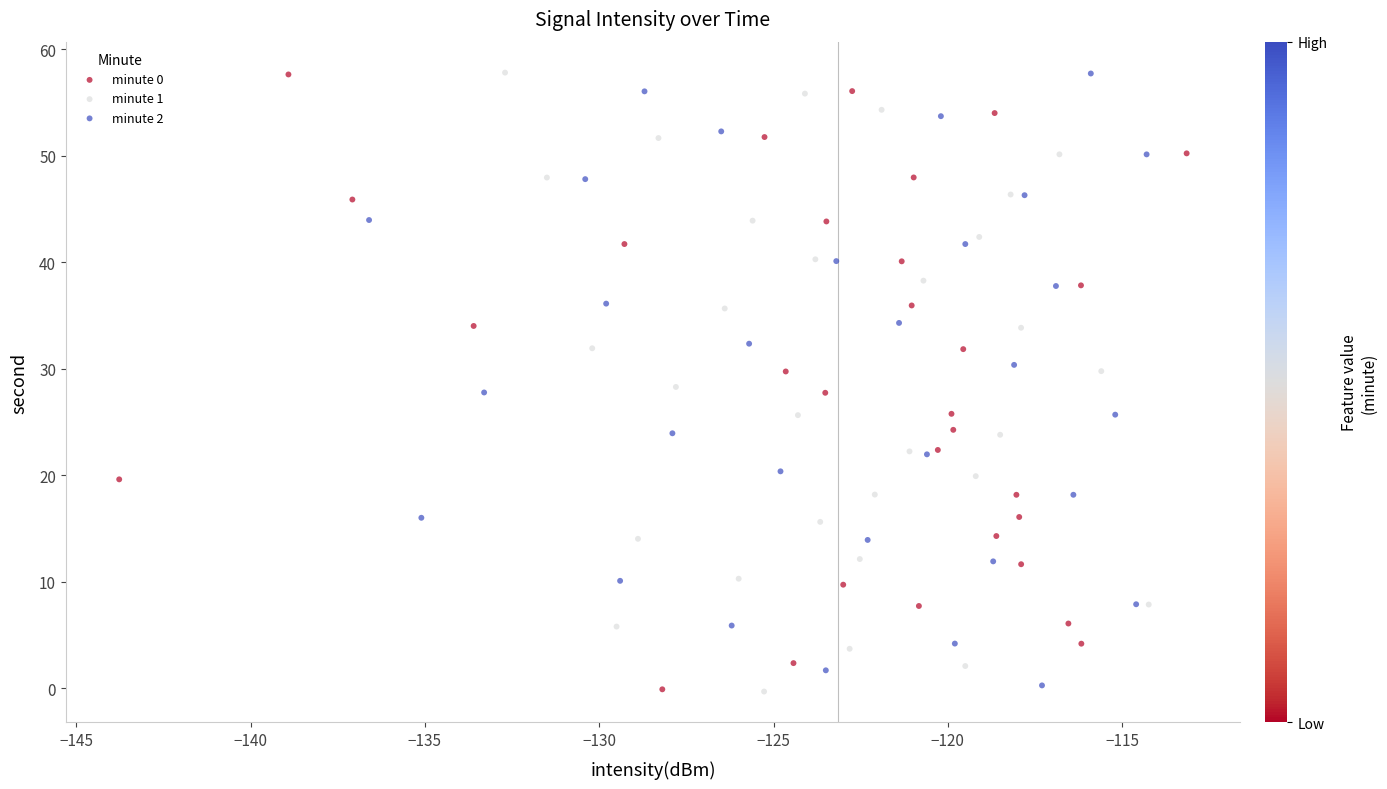

What are all the series names shown in the legend?

minute 0, minute 1, minute 2